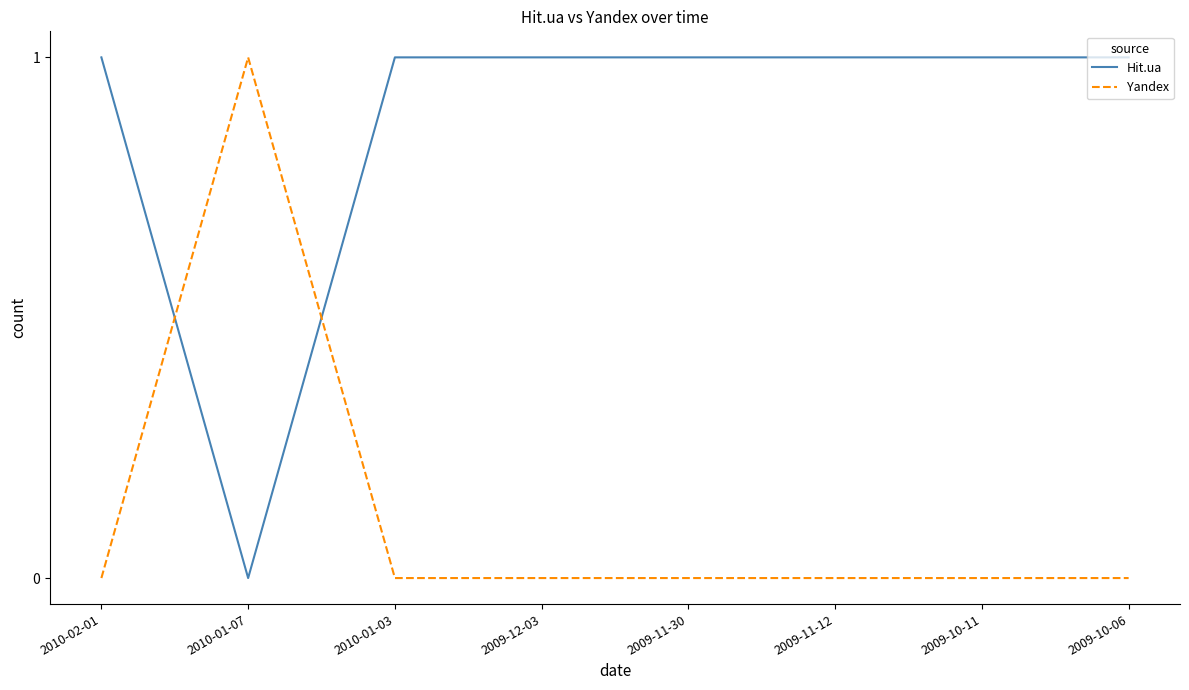

What position from the left is 2009-12-03?

4